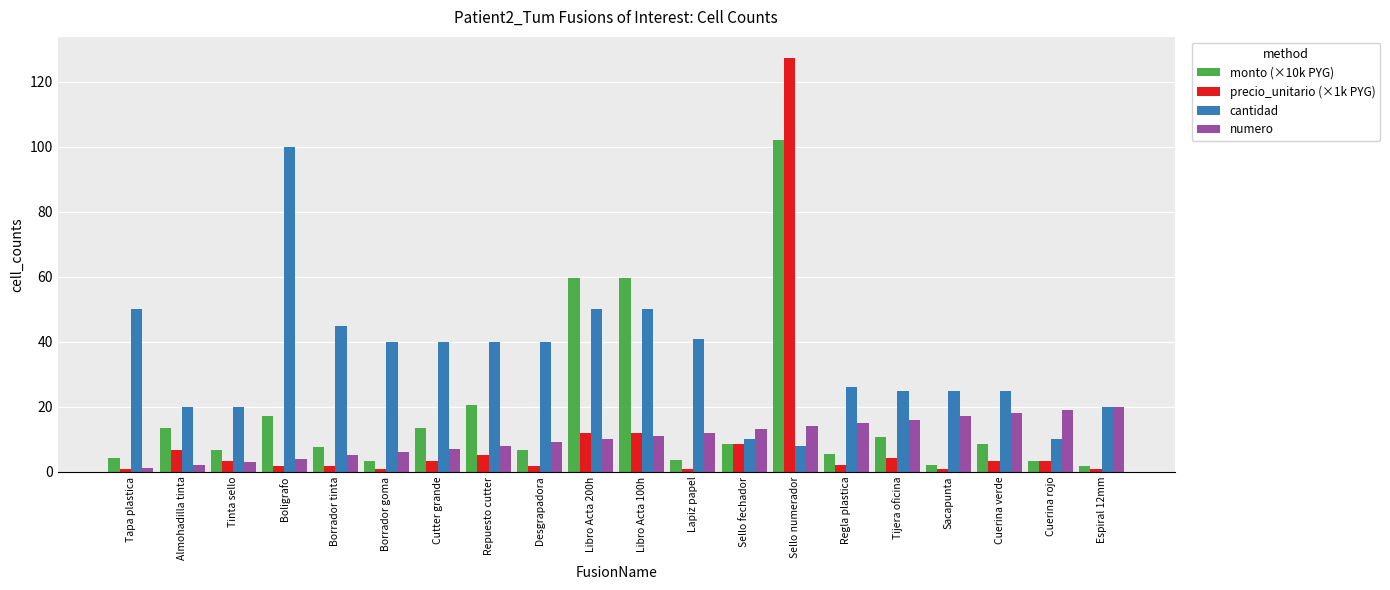

Are the bars horizontal?

No